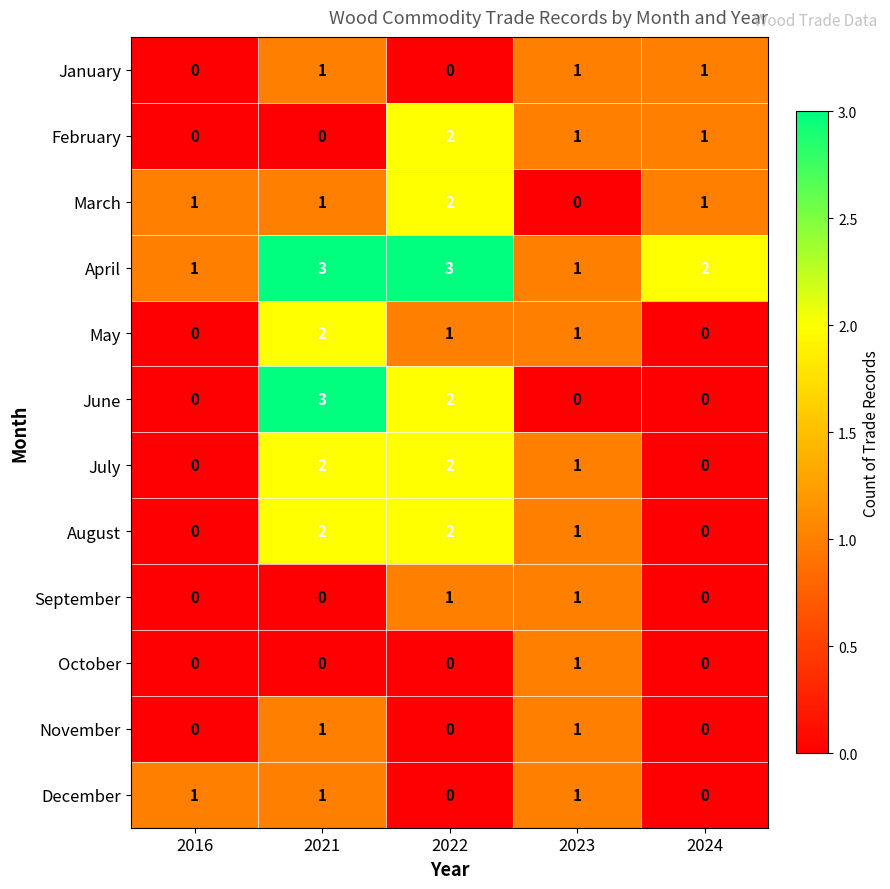

At which category is the sum across all series the highest?

2021